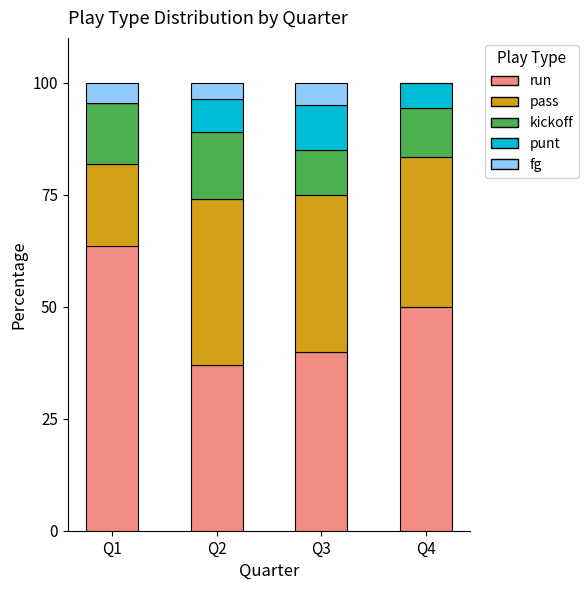

What is the total value across all series at Q2?

100.0